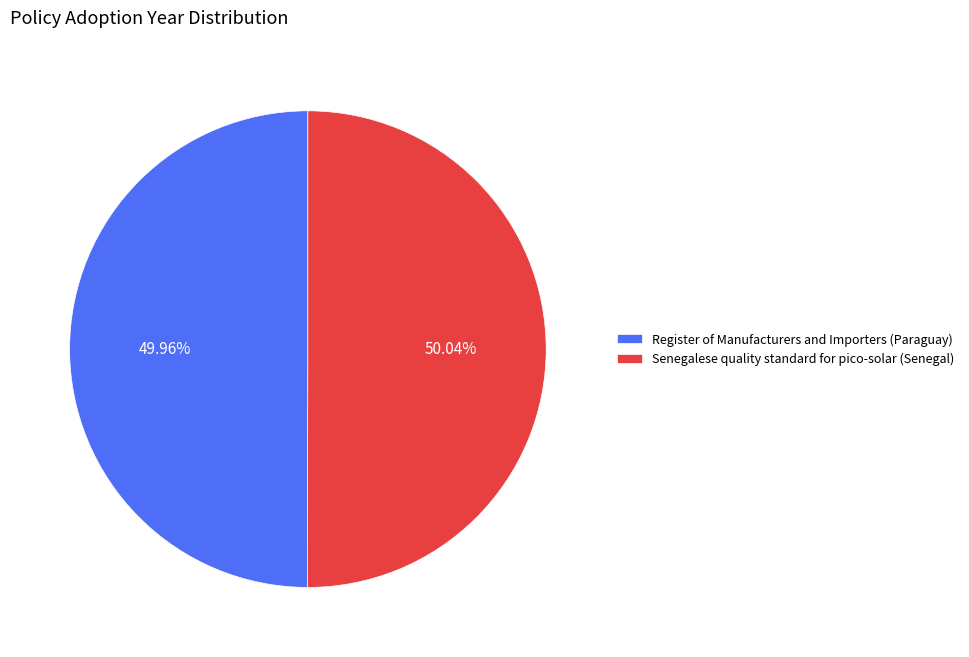

Is there a majority slice in this chart?

Yes